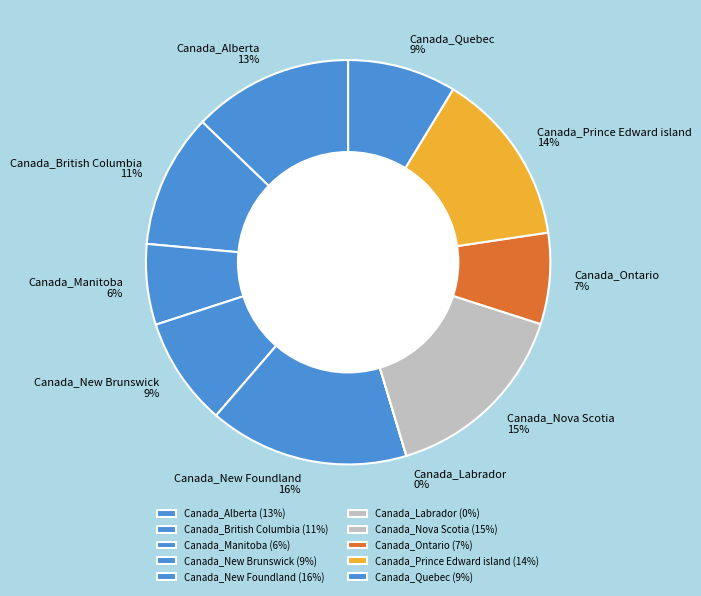

True or false: Canada_Alberta accounts for 19% of the total.

False